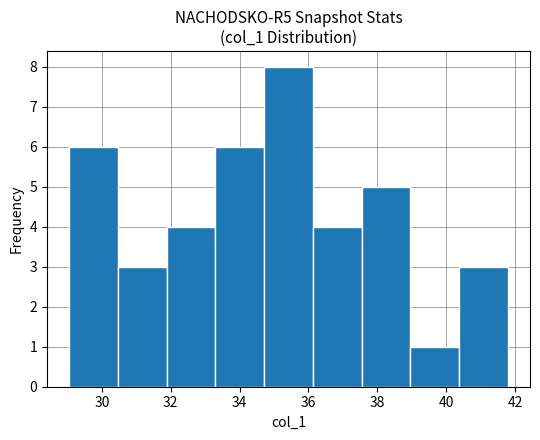

Which range on the x-axis has the tallest bar?

34.8 to 36.2